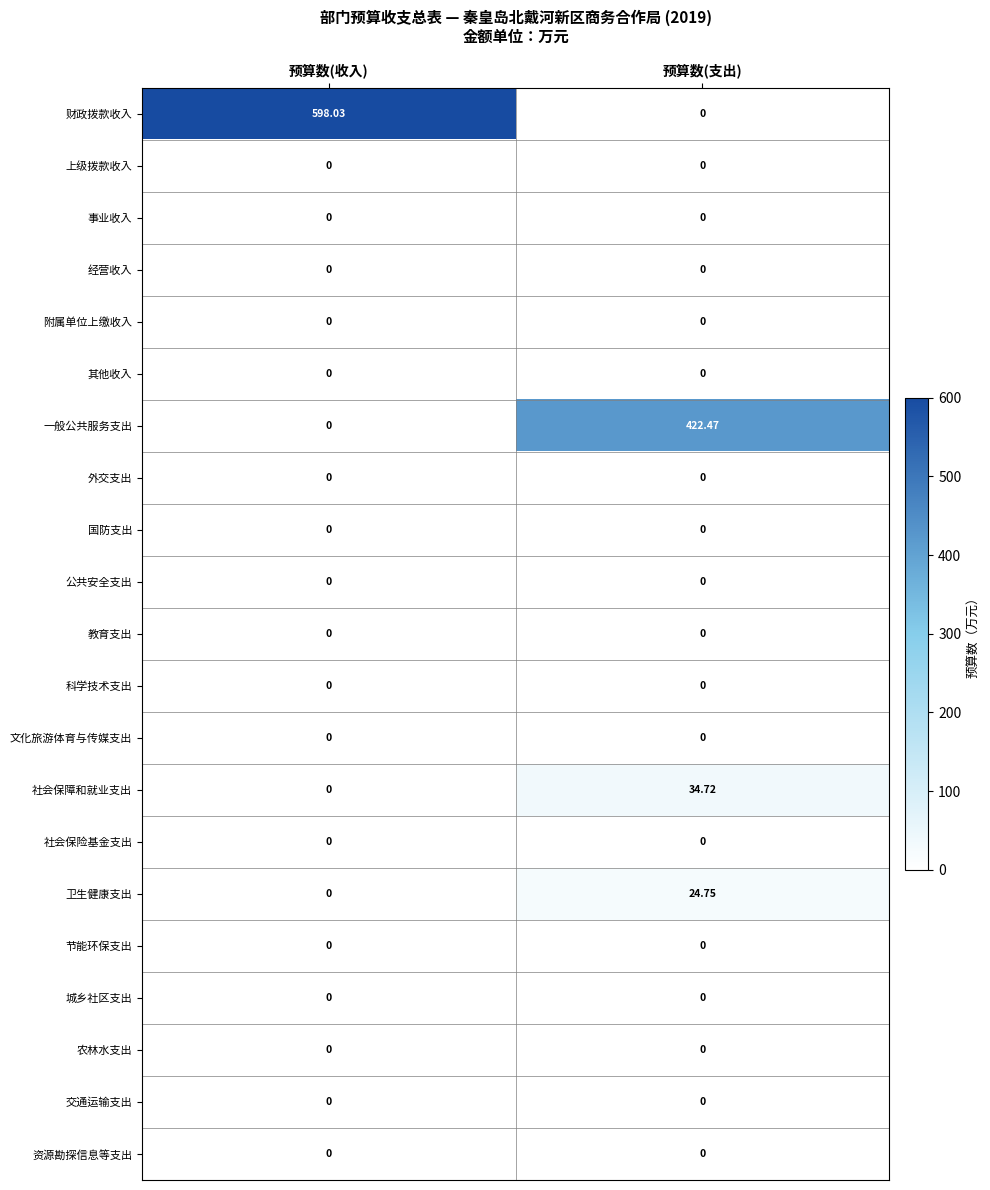

Which series has the largest range (max minus min)?

财政拨款收入